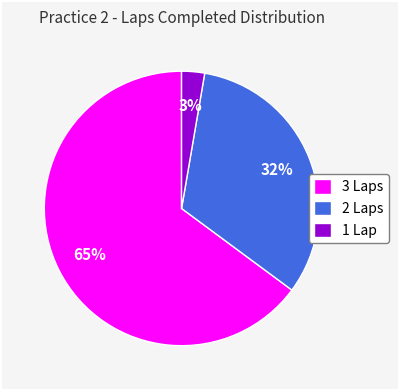

Do 3 Laps and 2 Laps together represent more than half of the pie?

Yes